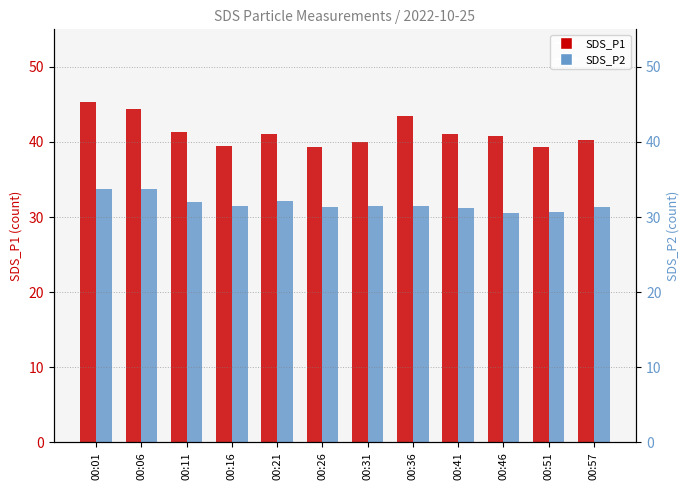

List the series in order of their overall mean, lowest first.

SDS_P2, SDS_P1